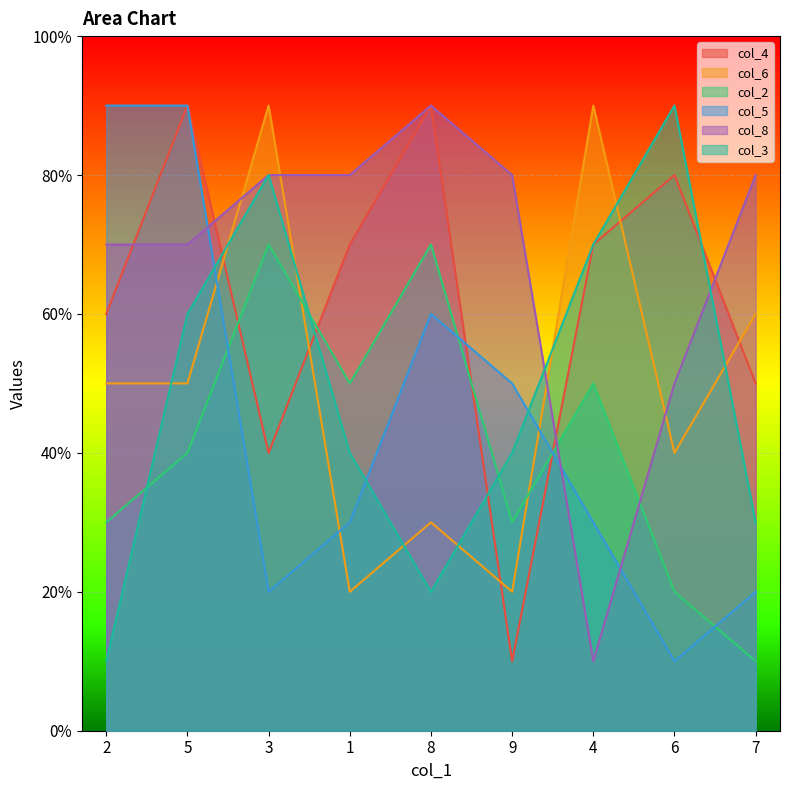

In col_3, how many points are lower than both neighbors (excluding endpoints)?

1